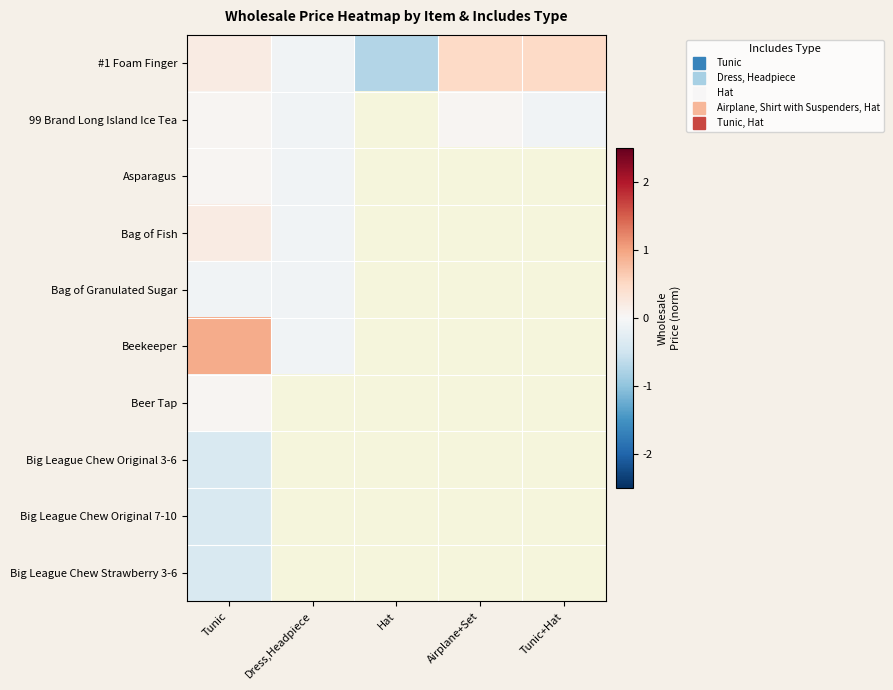

Is the value of Asparagus at Airplane+Set greater than the value of Bag of Granulated Sugar at Hat?

No